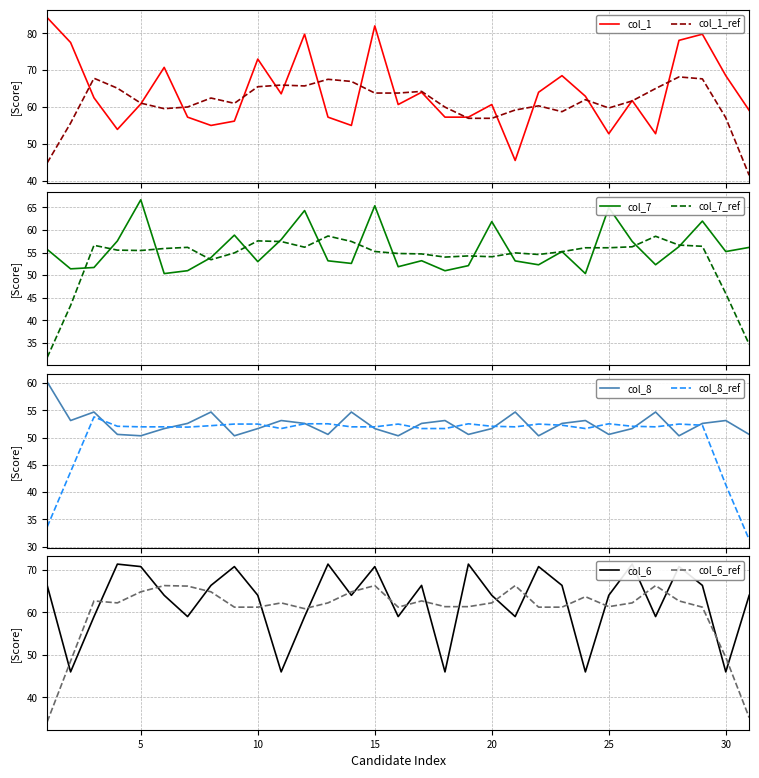

What is the minimum value for col_8_vals?

50.3